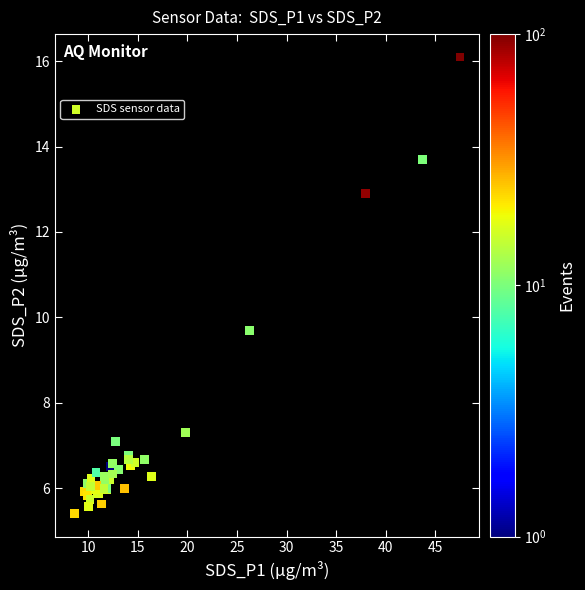

What Y value in the scatter plot is closest to 10?

9.7